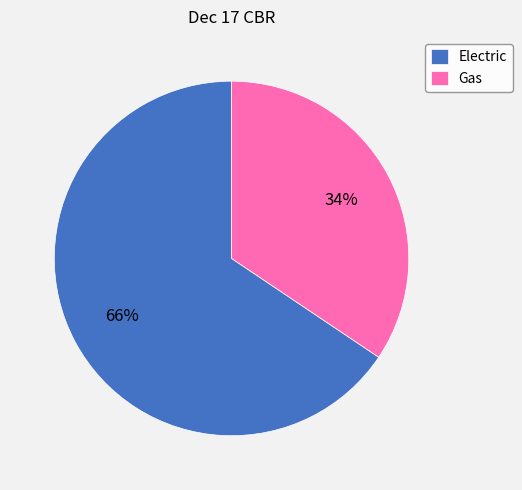

Which category accounts for the majority?

Electric